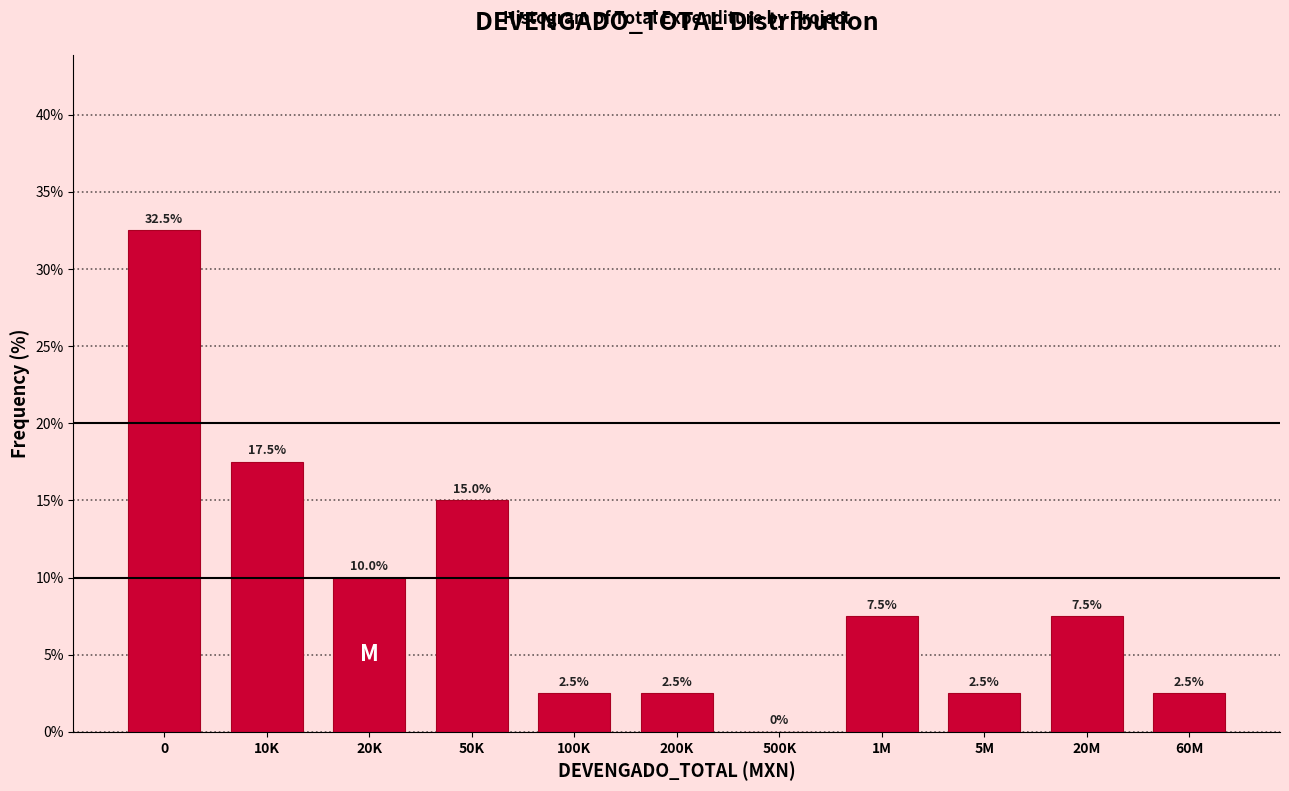

Reading right to left, transcribe all the data shown in this chart.

60M=2.5	20M=7.5	5M=2.5	1M=7.5	500K=0.0	200K=2.5	100K=2.5	50K=15.0	20K=10.0	10K=17.5	0=32.5